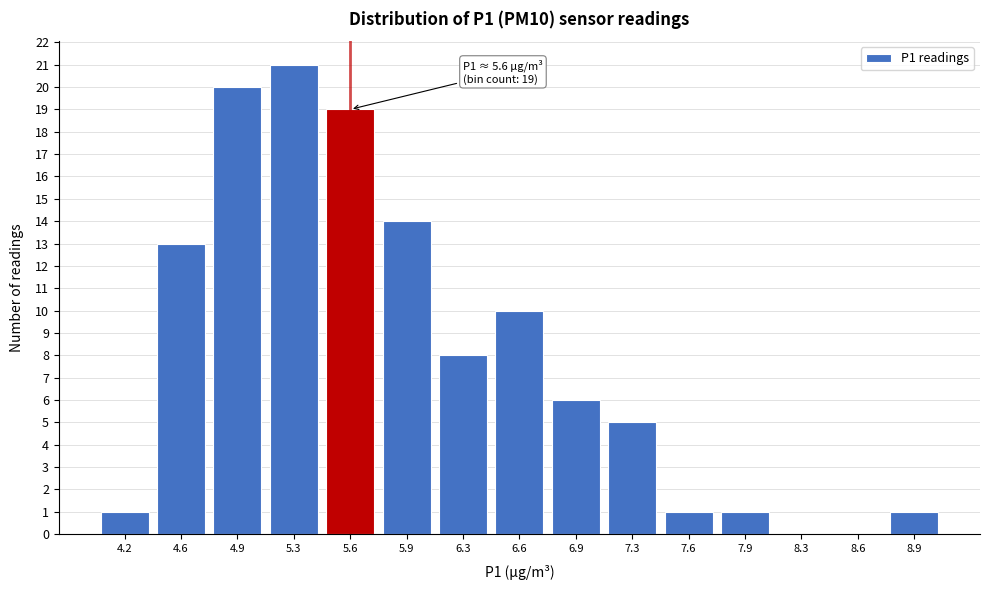

Reading left to right, what are all the values shown in this chart?

4.2=1	4.6=13	4.9=20	5.3=21	5.6=19	5.9=14	6.3=8	6.6=10	6.9=6	7.3=5	7.6=1	7.9=1	8.3=0	8.6=0	8.9=1